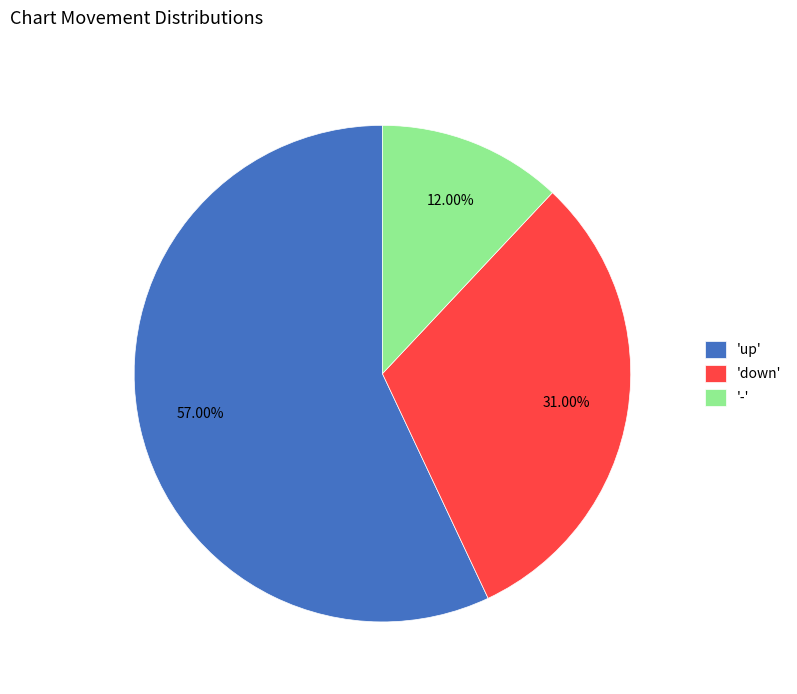

How many slices are in this pie chart?

3